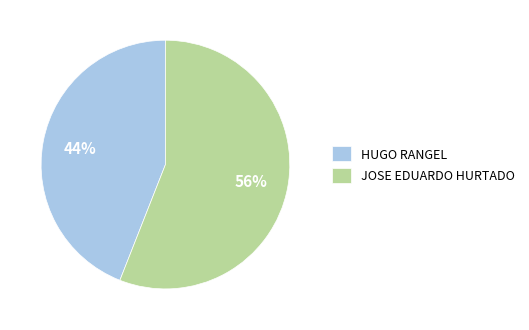

Which slice represents more than half of the pie?

JOSE EDUARDO HURTADO